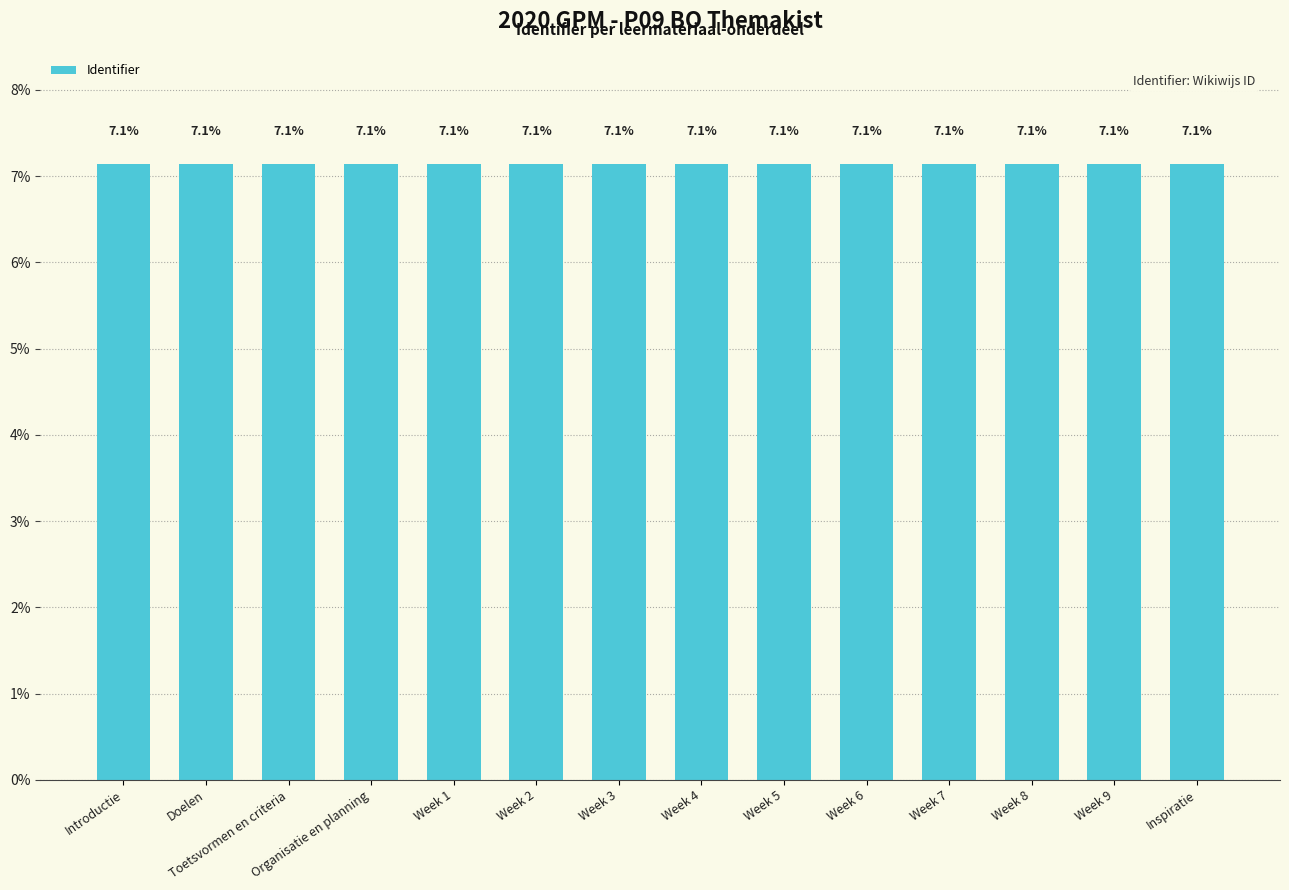

The chart shows a value of 7.1 at Introductie. True or false?

True